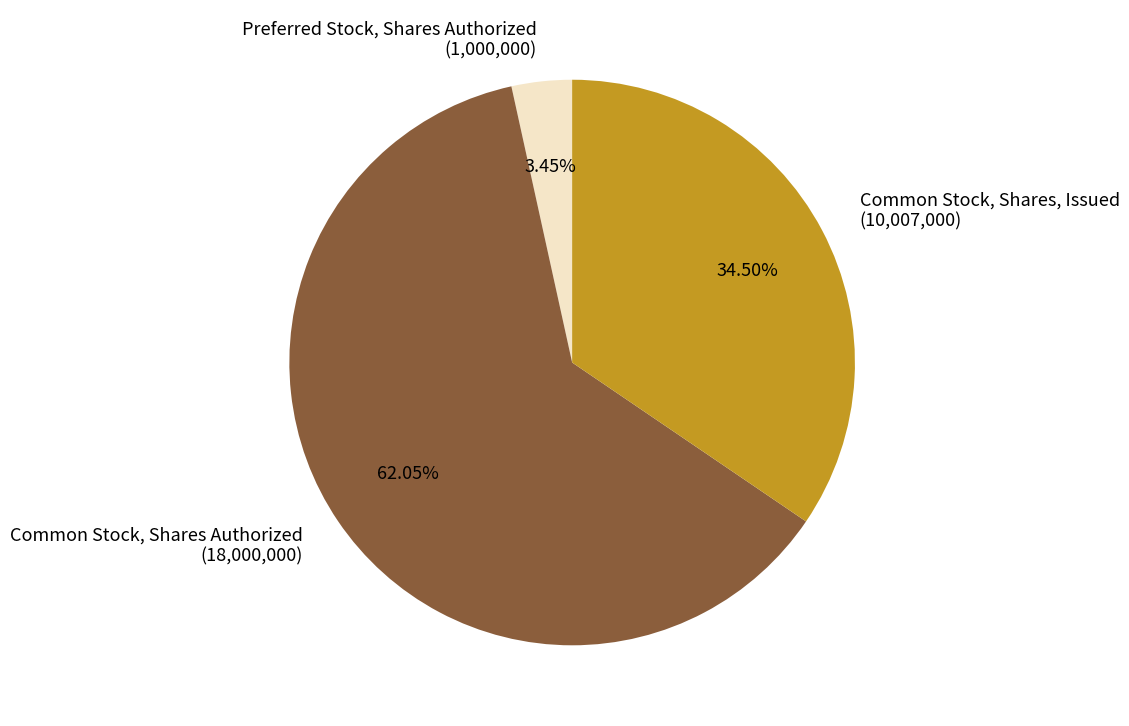

To the nearest percent, what portion does Preferred Stock, Shares Authorized represent?

3%